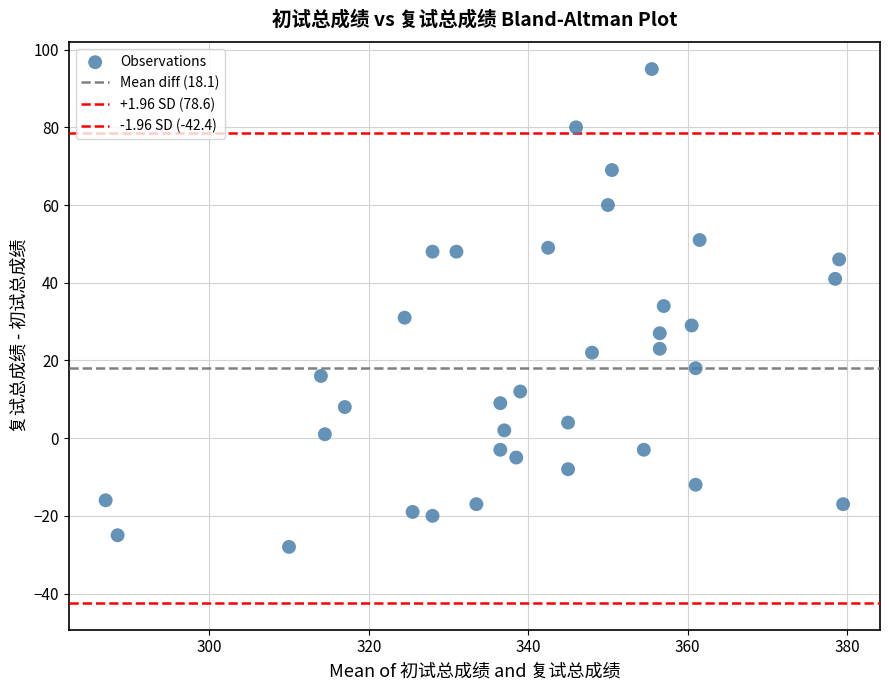

How many data points are displayed?

36